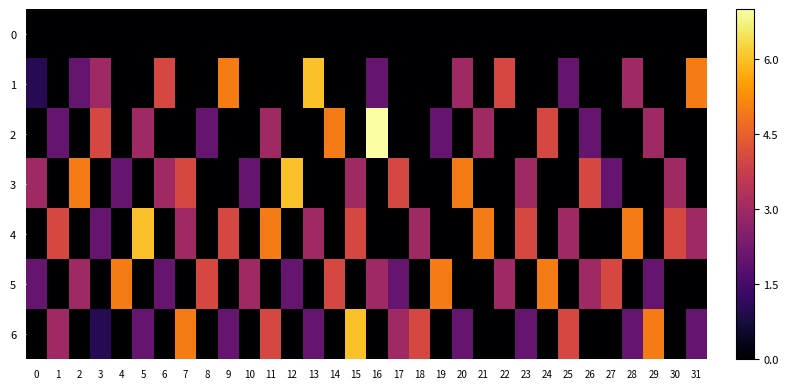

Which series has the largest total across all categories?

4